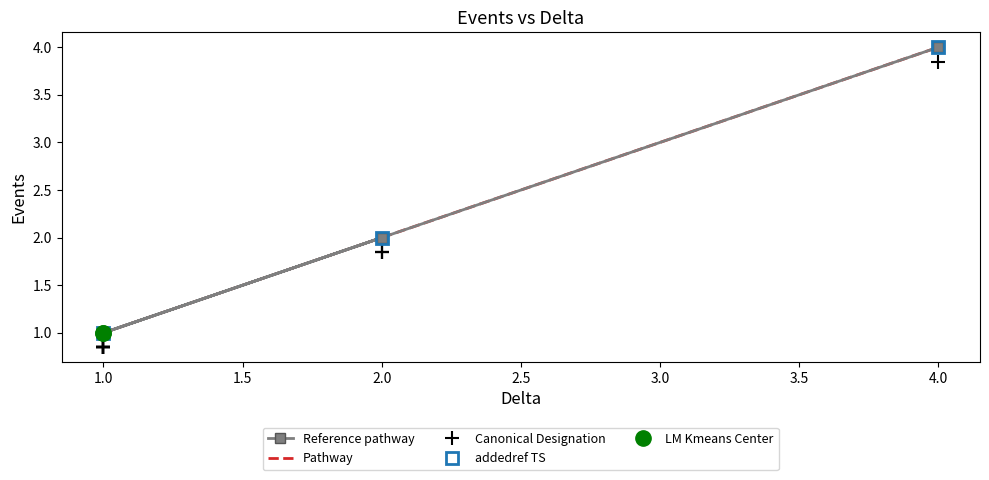

Is it true that Pathway equals 0 at 1.0?

False